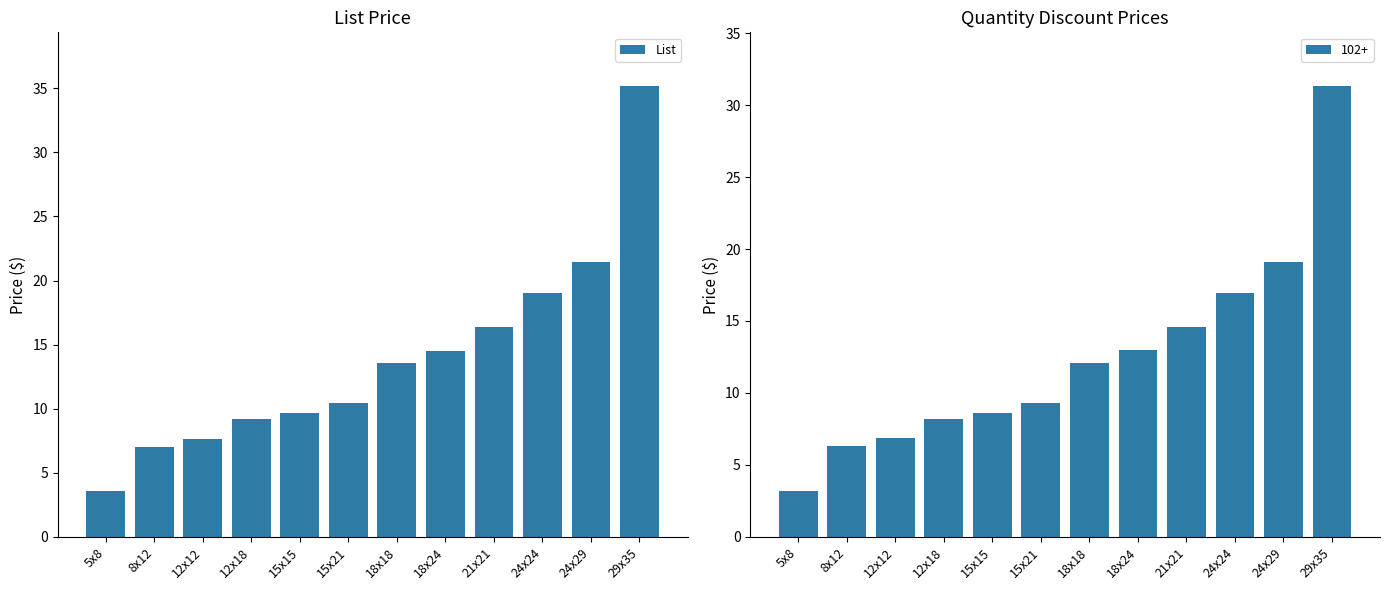

At which label is the value closest to 19?

24x24